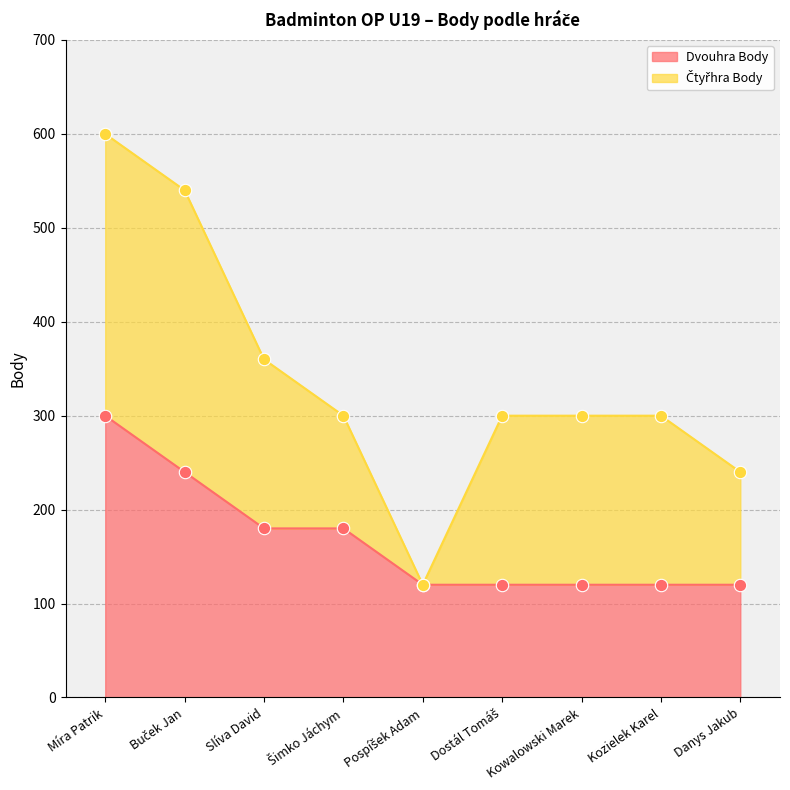

What is the change in value from Šimko Jáchym to Pospíšek Adam?

-60